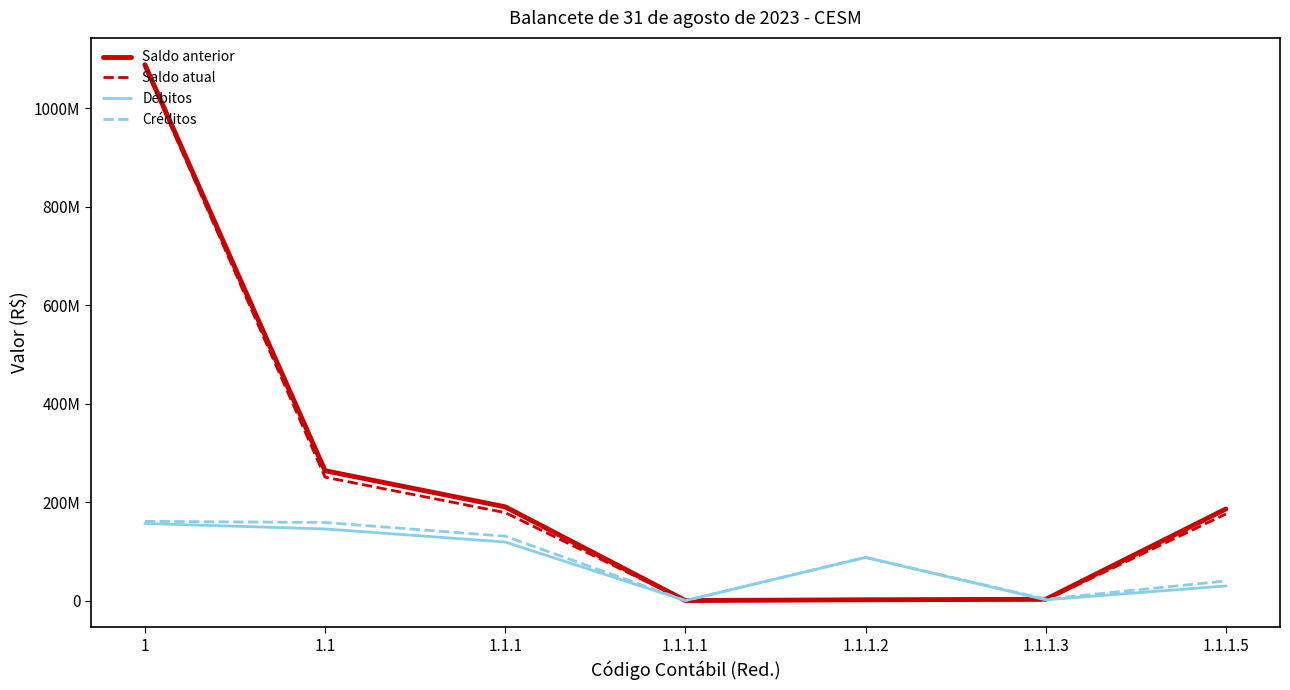

Where does the Créditos series first go above 87776277?

1